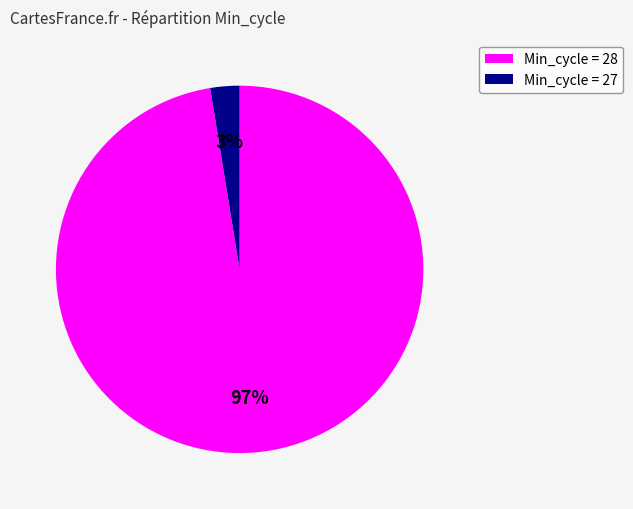

Is there a majority slice in this chart?

Yes